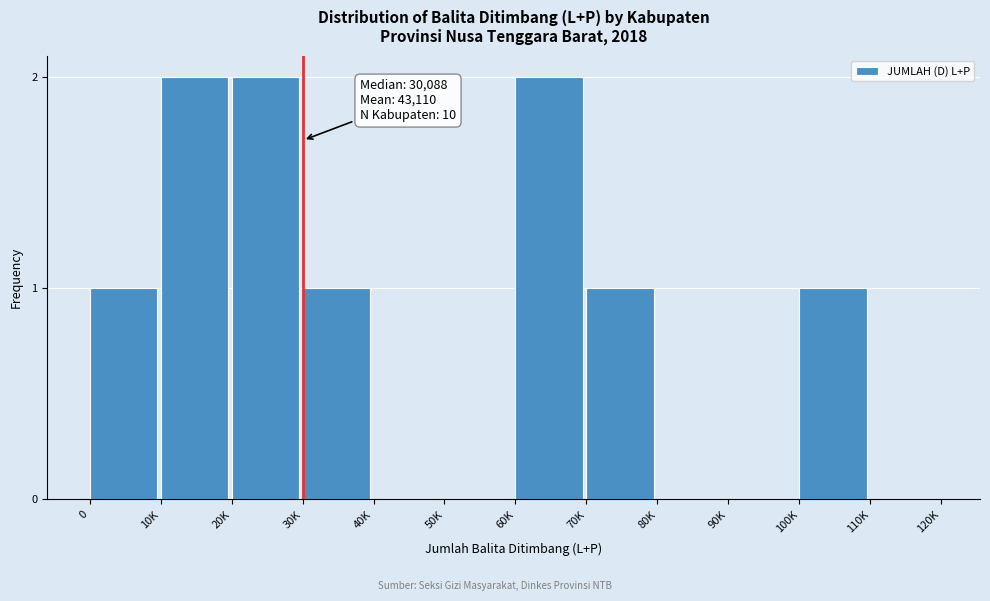

Reading right to left, list all the values displayed in this chart.

110K=0	100K=1	90K=0	80K=0	70K=1	60K=2	50K=0	40K=0	30K=1	20K=2	10K=2	0=1